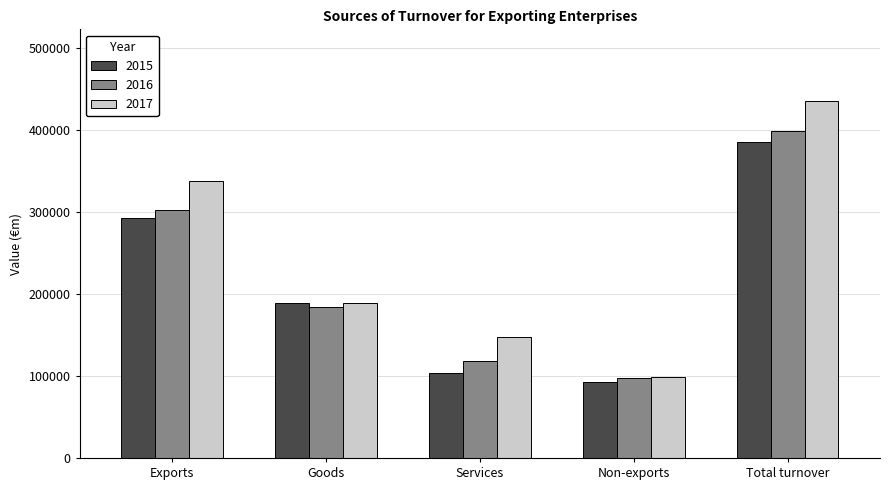

At which label does 2016 reach its minimum?

Non-exports